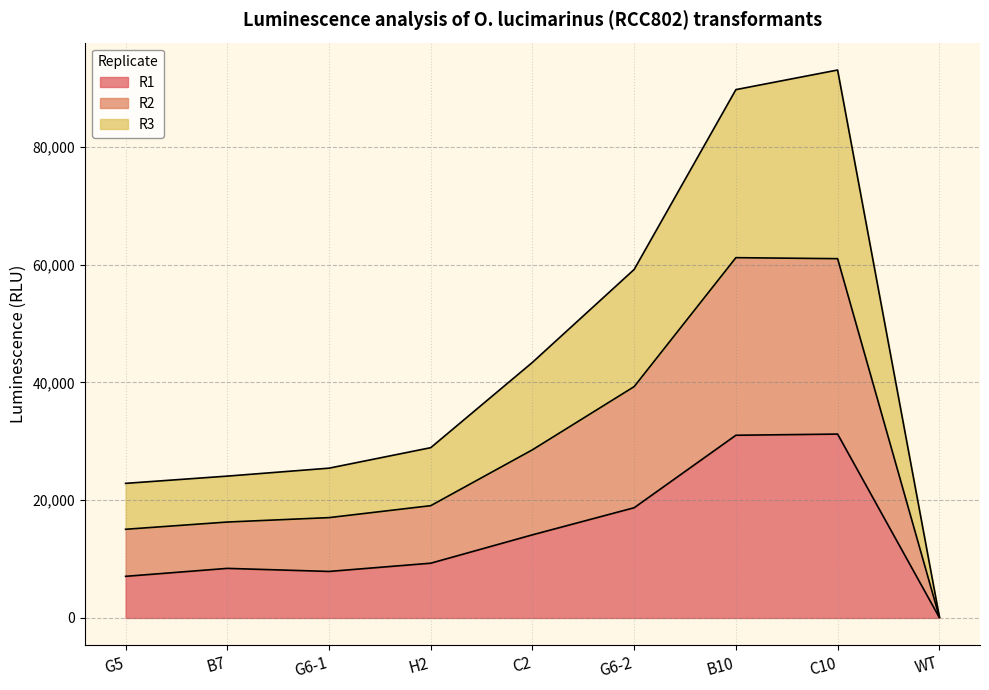

What is the approximate value of R3 at B7?

24090